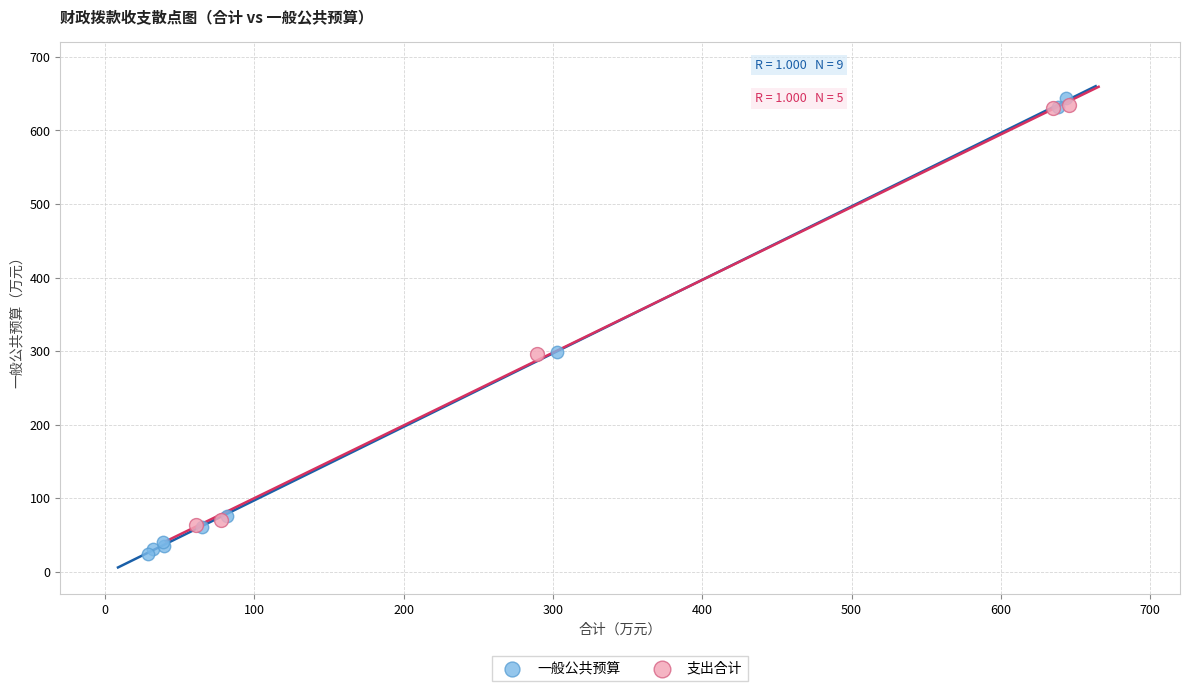

Which series has the widest spread of Y values?

一般公共预算